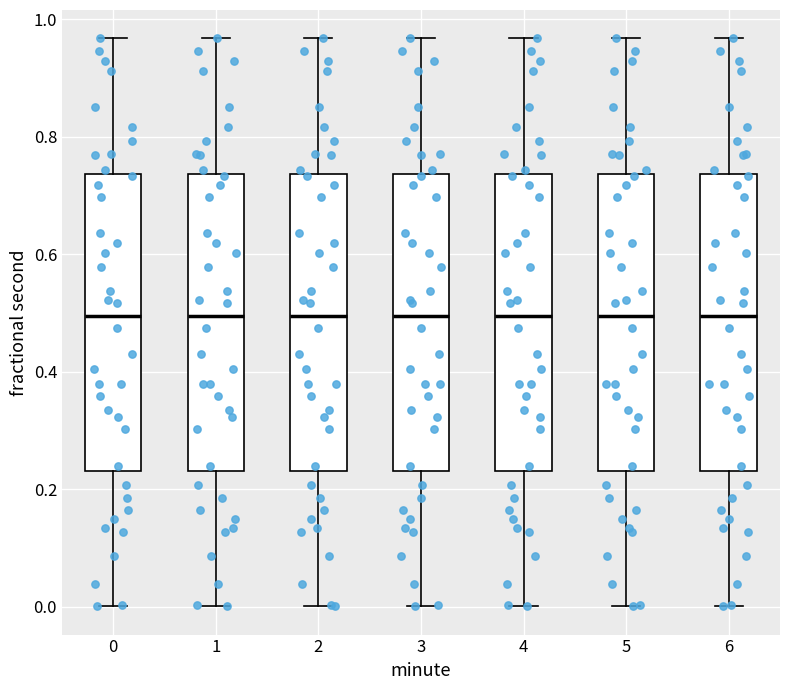

Reading left to right, transcribe this box plot: for each box, give where its median line is, the range the box spans, and where its two whiskers end, as read against the y-axis. The values are not printed on the chart, so give them approximately, as read against the axis.

0: median 0.50, box 0.24 to 0.74, whiskers 0.00 to 0.96
1: median 0.50, box 0.24 to 0.74, whiskers 0.00 to 0.96
2: median 0.50, box 0.24 to 0.74, whiskers 0.00 to 0.96
3: median 0.50, box 0.24 to 0.74, whiskers 0.00 to 0.96
4: median 0.50, box 0.24 to 0.74, whiskers 0.00 to 0.96
5: median 0.50, box 0.24 to 0.74, whiskers 0.00 to 0.96
6: median 0.50, box 0.24 to 0.74, whiskers 0.00 to 0.96